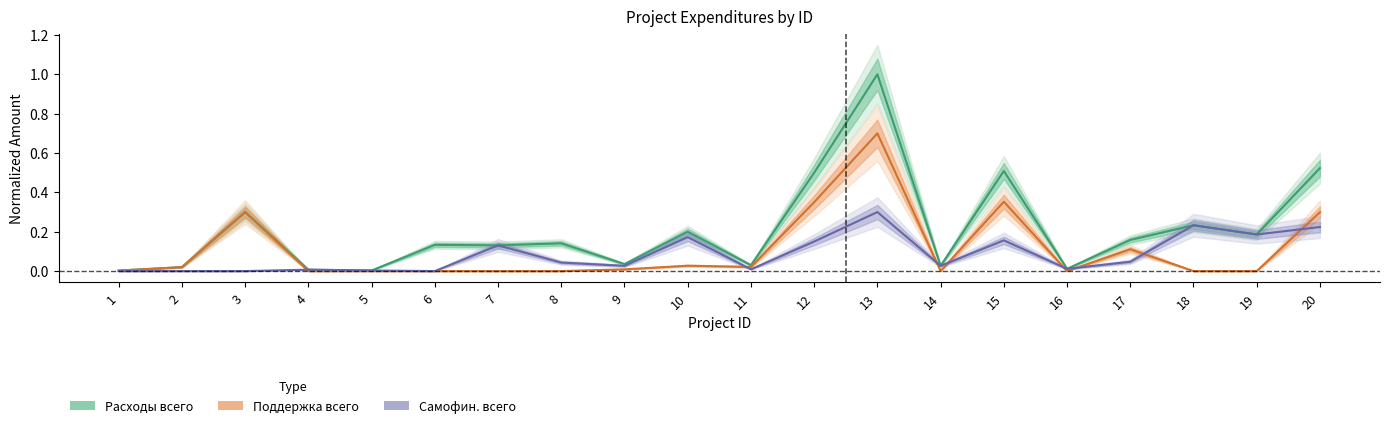

The Самофин. всего series shows 0.0 at 16. True or false?

True